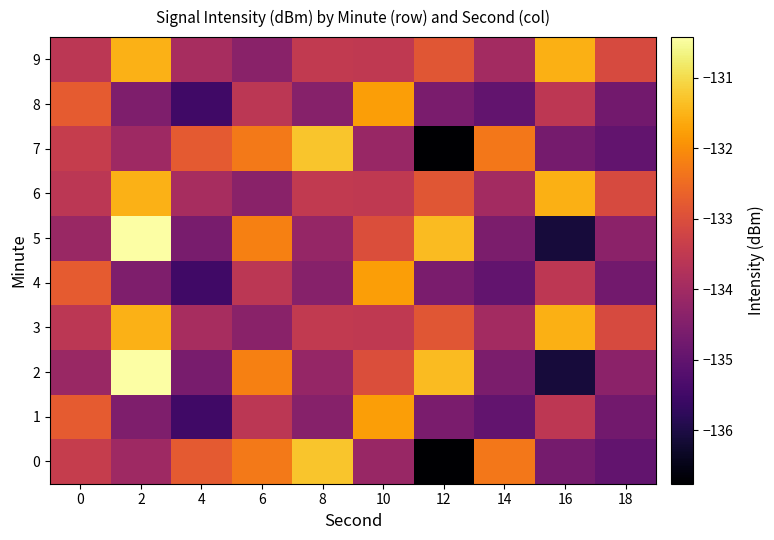

Between 2 and 14, which series saw the biggest shift?

2